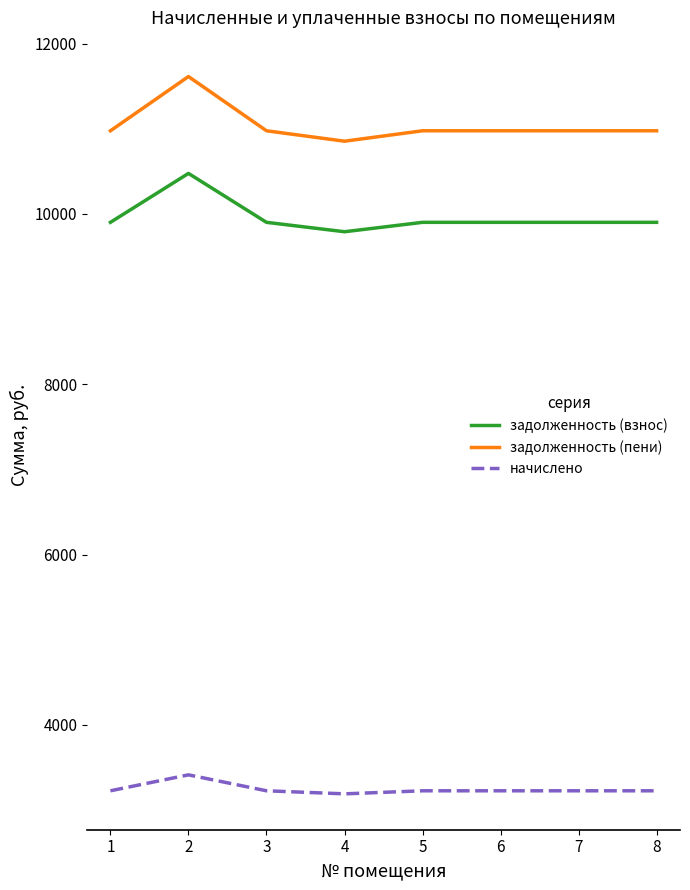

The value of задолженность (пени) at 6 is 4263.0. True or false?

False